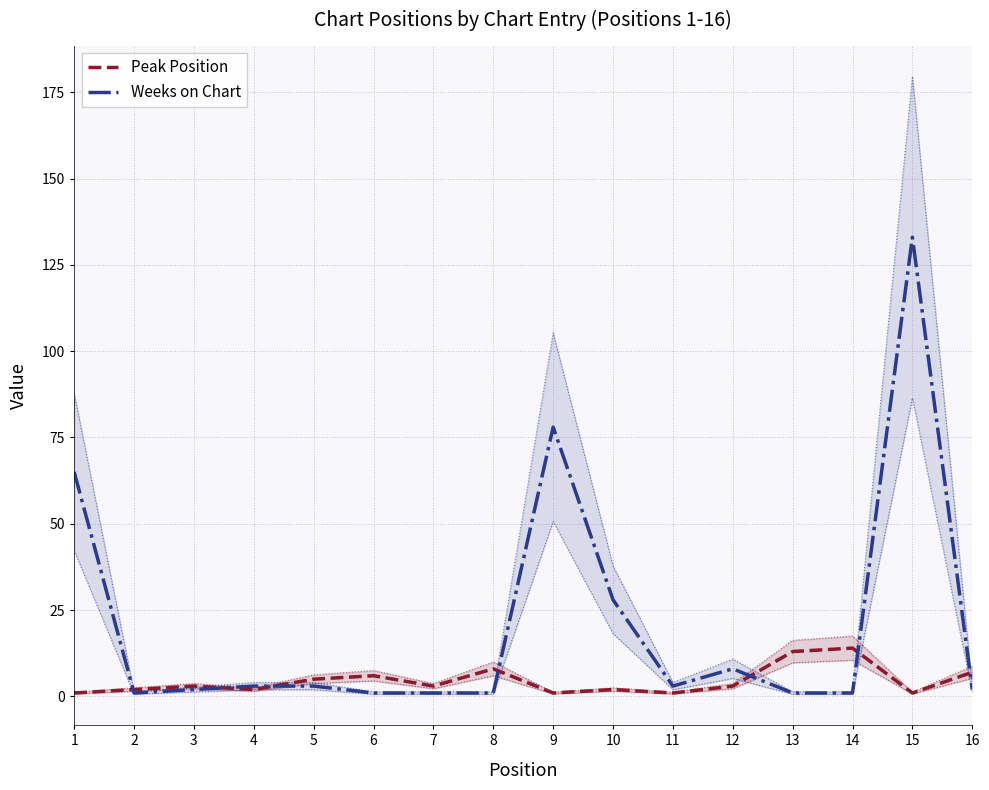

Which category has the lowest value in the Peak Position series?

1